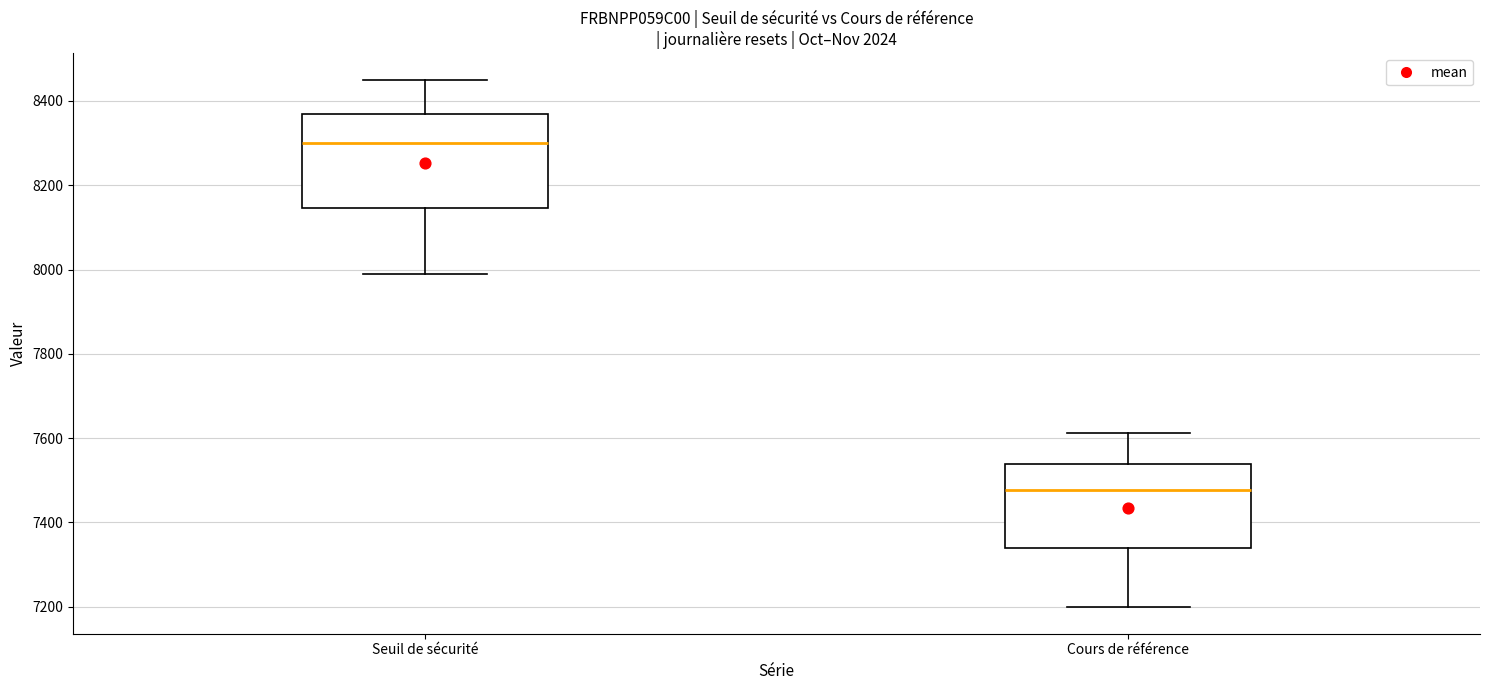

Reading left to right, transcribe this box plot: for each box, give where its median line is, the range the box spans, and where its two whiskers end, as read against the y-axis. The values are not printed on the chart, so give them approximately, as read against the axis.

Seuil de sécurité: median 8300, box 8140 to 8360, whiskers 8000 to 8460
Cours de référence: median 7480, box 7340 to 7540, whiskers 7200 to 7620